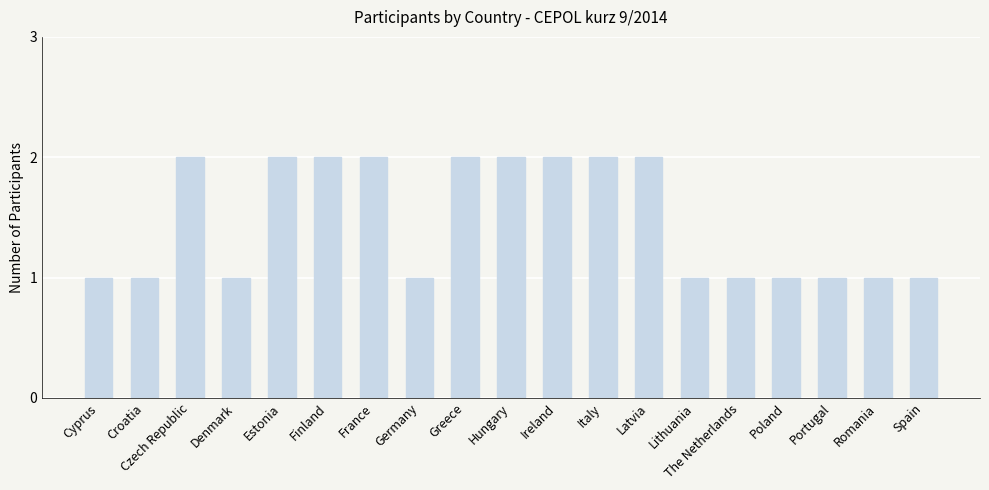

Is it true that the value at Latvia is 2?

True